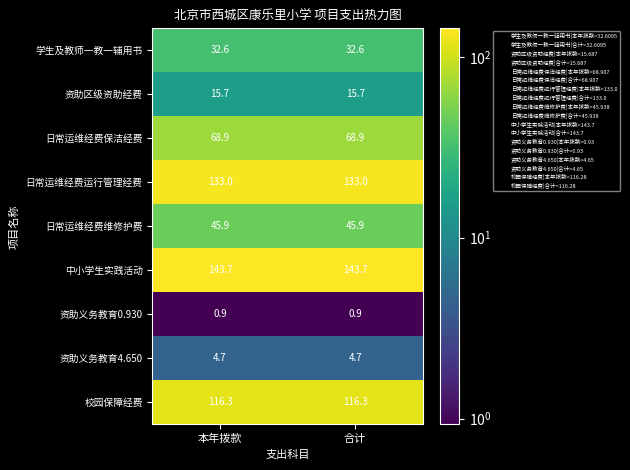

Rank the series by their maximum value, from highest to lowest.

中小学生实践活动, 日常运维经费运行管理经费, 校园保障经费, 日常运维经费保洁经费, 日常运维经费维修护费, 学生及教师一教一辅用书, 资助区级资助经费, 资助义务教育4.650, 资助义务教育0.930